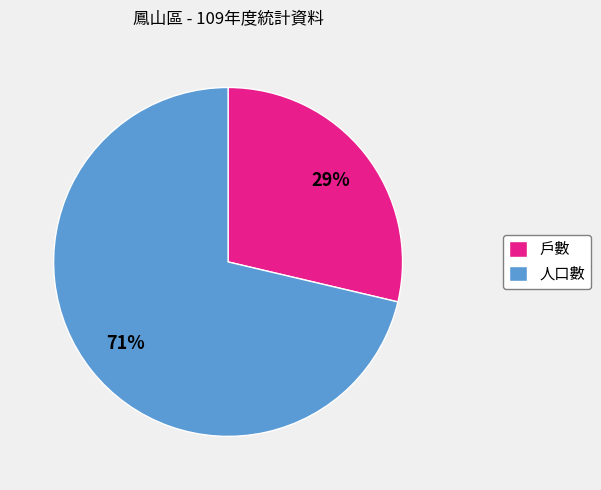

Which category has the smallest portion of the pie?

戶數